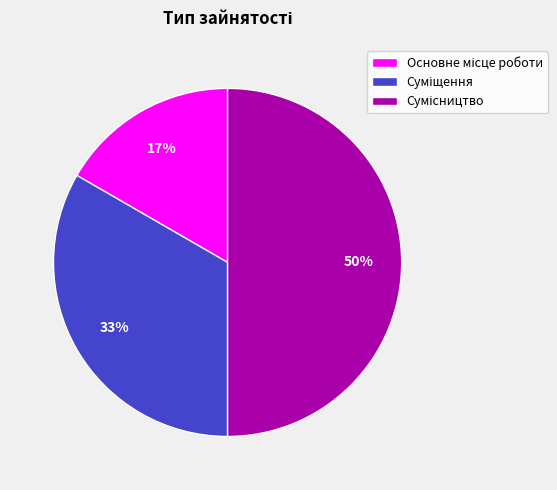

Count the number of slices in the pie.

3